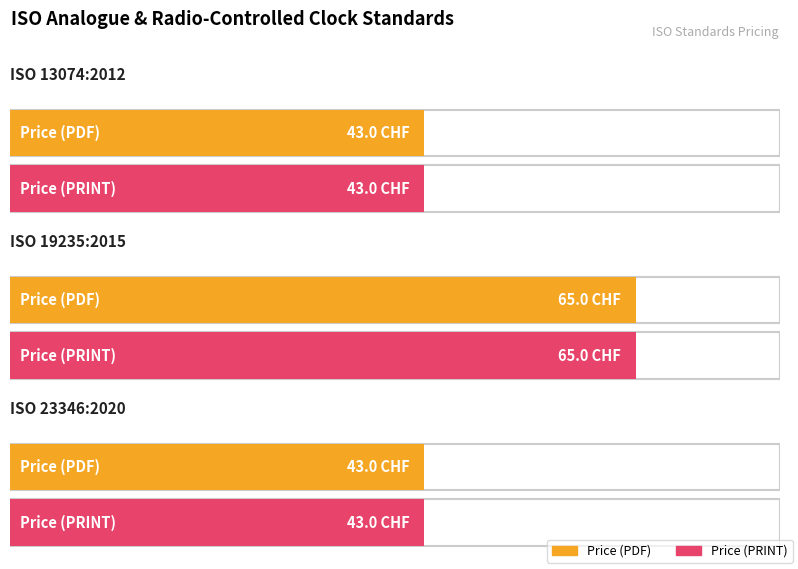

How many bars are there in each group?

2